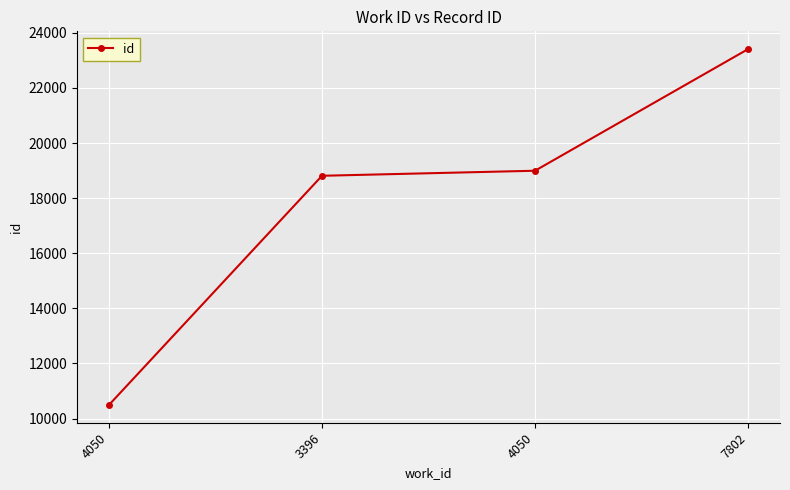

How many categories are shown in the chart?

4